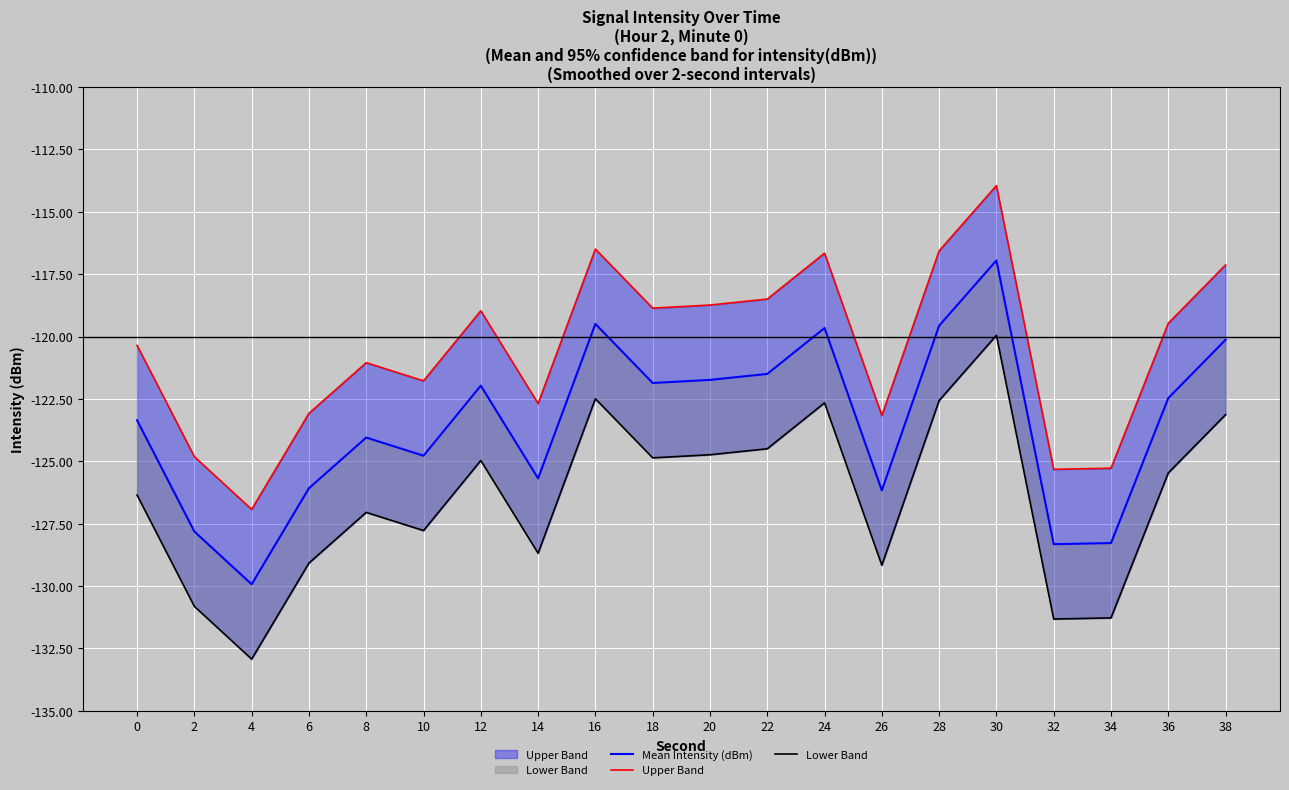

Reading left to right, what are all the values shown in this chart?

Mean Intensity (dBm): 0=-123.4	2=-127.8	4=-129.9	6=-126.1	8=-124.0	10=-124.8	12=-122.0	14=-125.7	16=-119.5	18=-121.9	20=-121.7	22=-121.5	24=-119.7	26=-126.2	28=-119.6	30=-117.0	32=-128.3	34=-128.3	36=-122.5	38=-120.1
Upper Band: 0=-120.4	2=-124.8	4=-126.9	6=-123.1	8=-121.0	10=-121.8	12=-119.0	14=-122.7	16=-116.5	18=-118.9	20=-118.7	22=-118.5	24=-116.7	26=-123.2	28=-116.6	30=-114.0	32=-125.3	34=-125.3	36=-119.5	38=-117.1
Lower Band: 0=-126.4	2=-130.8	4=-132.9	6=-129.1	8=-127.0	10=-127.8	12=-125.0	14=-128.7	16=-122.5	18=-124.9	20=-124.7	22=-124.5	24=-122.7	26=-129.2	28=-122.6	30=-120.0	32=-131.3	34=-131.3	36=-125.5	38=-123.1